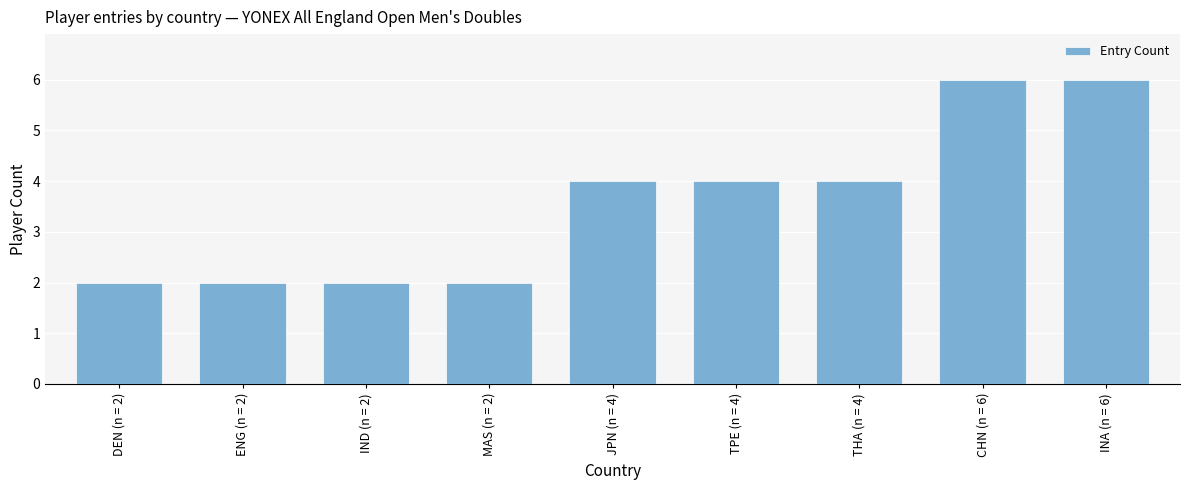

Does the chart contain any negative values?

No